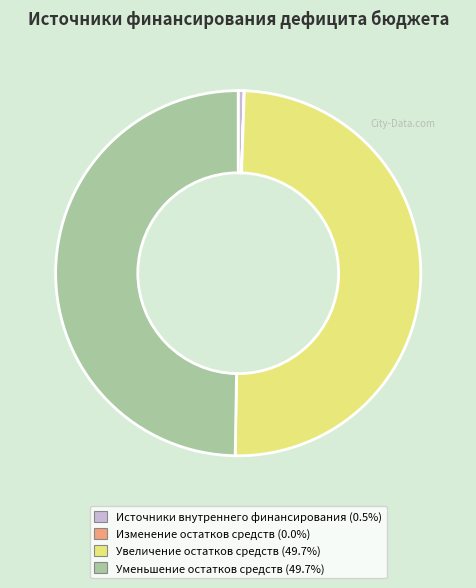

Does any single category account for the majority?

No